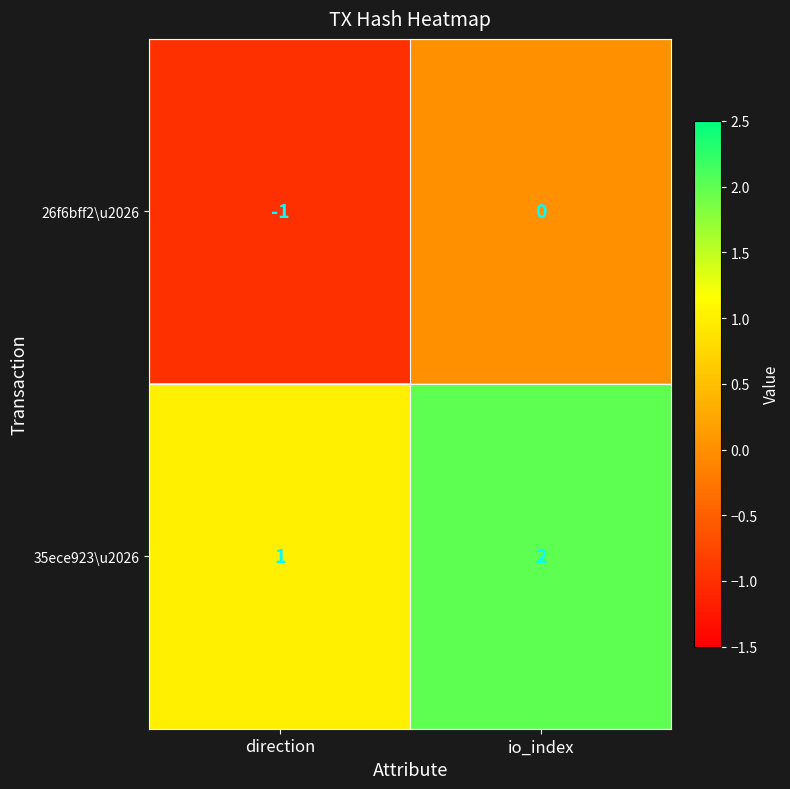

Rank the series by their average value, from lowest to highest.

26f6bff2\u2026, 35ece923\u2026